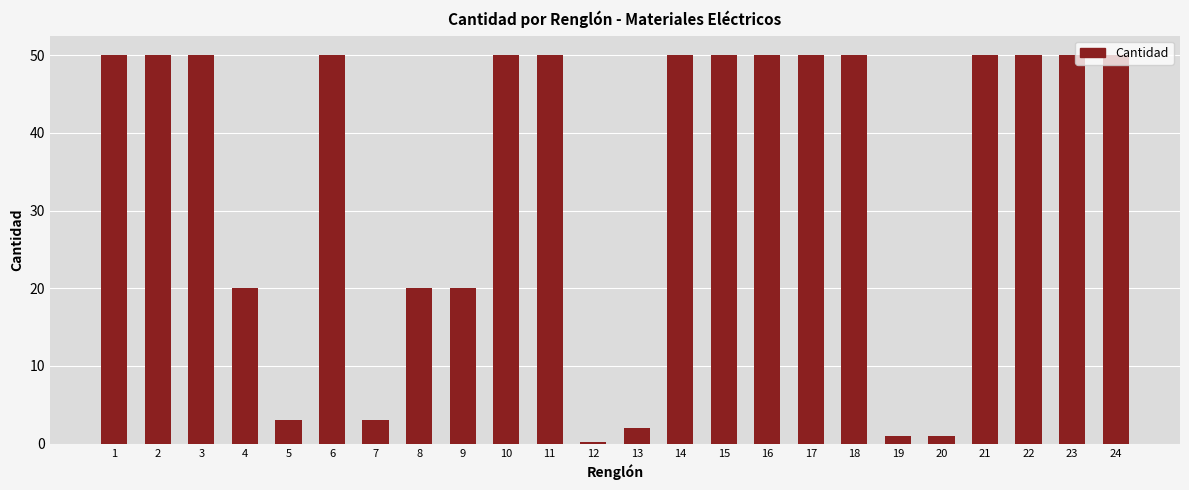

What is the greatest value displayed?

50.0